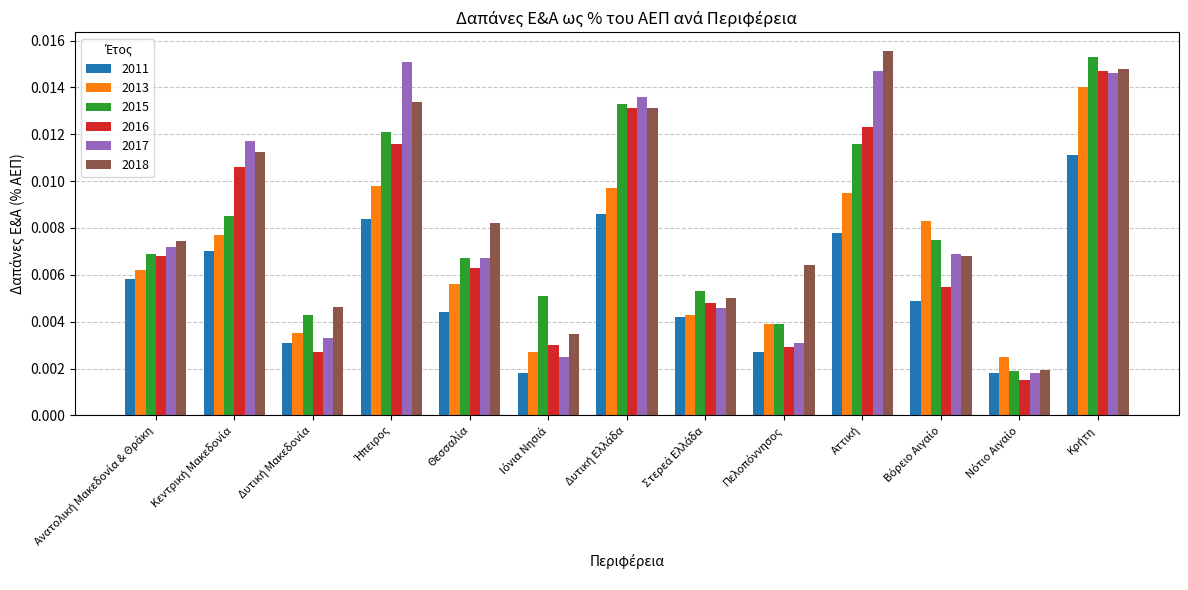

Count the 2017 values in the range 0 to 1.

13